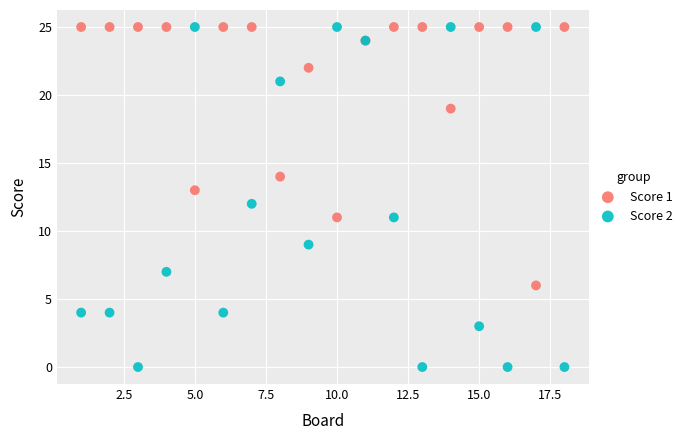

What is the X range (max minus min) for the scatter plot?

17